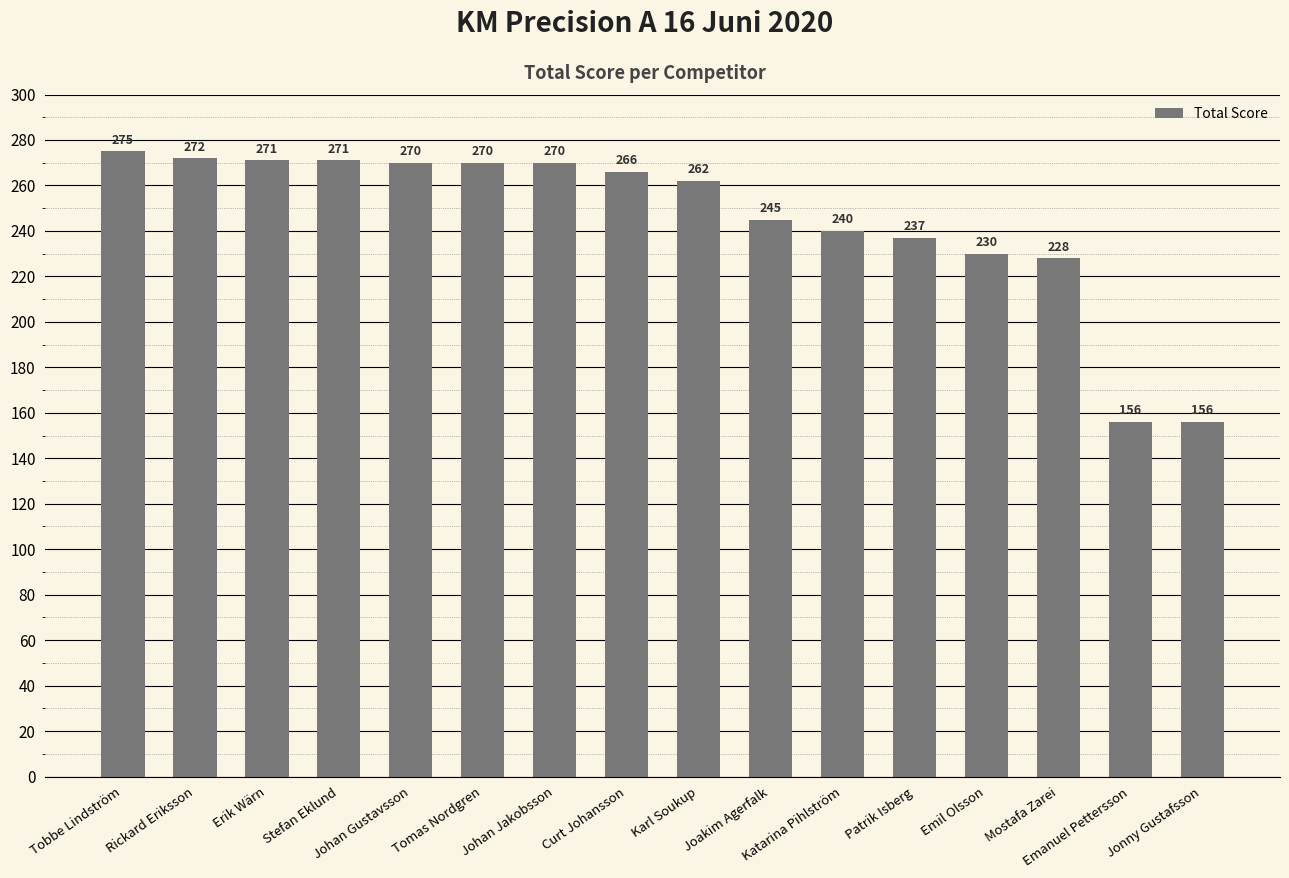

Does the chart contain stacked bars?

No